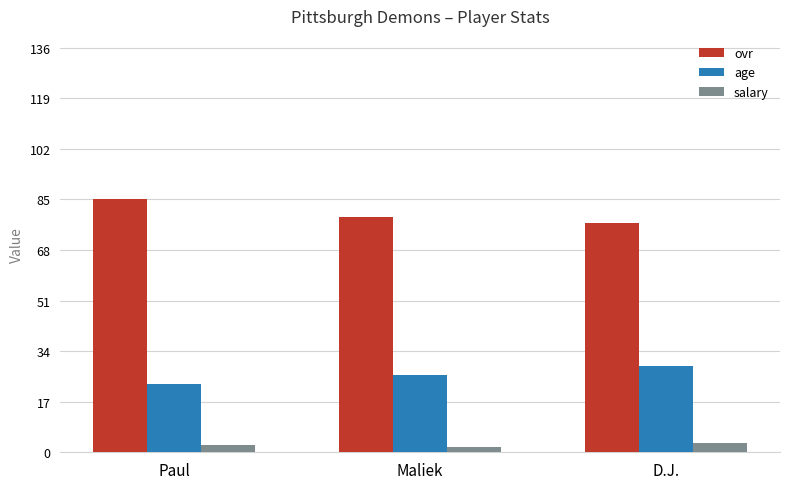

At which label does ovr reach its peak?

Paul